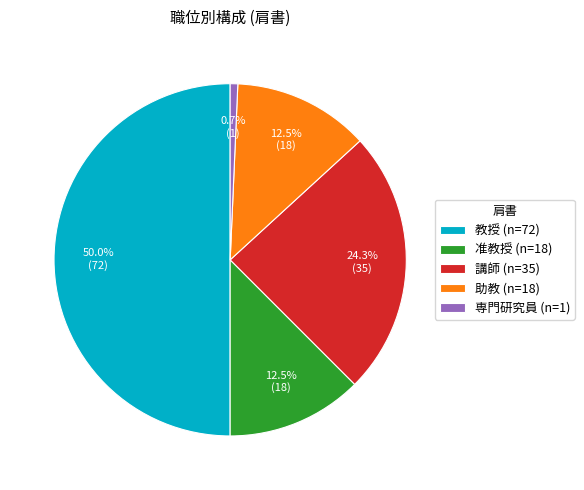

Which has a higher value, 講師 or 准教授?

講師